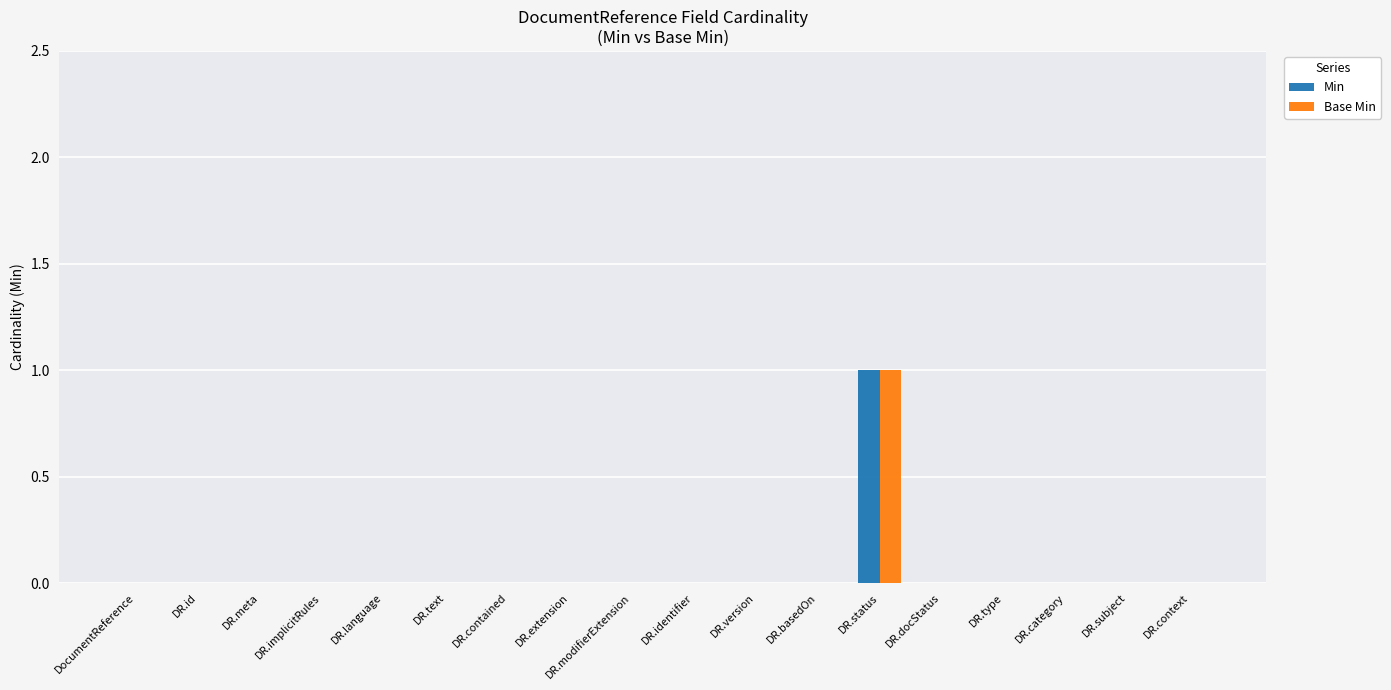

The value of Base Min at DR.subject is -1. True or false?

False